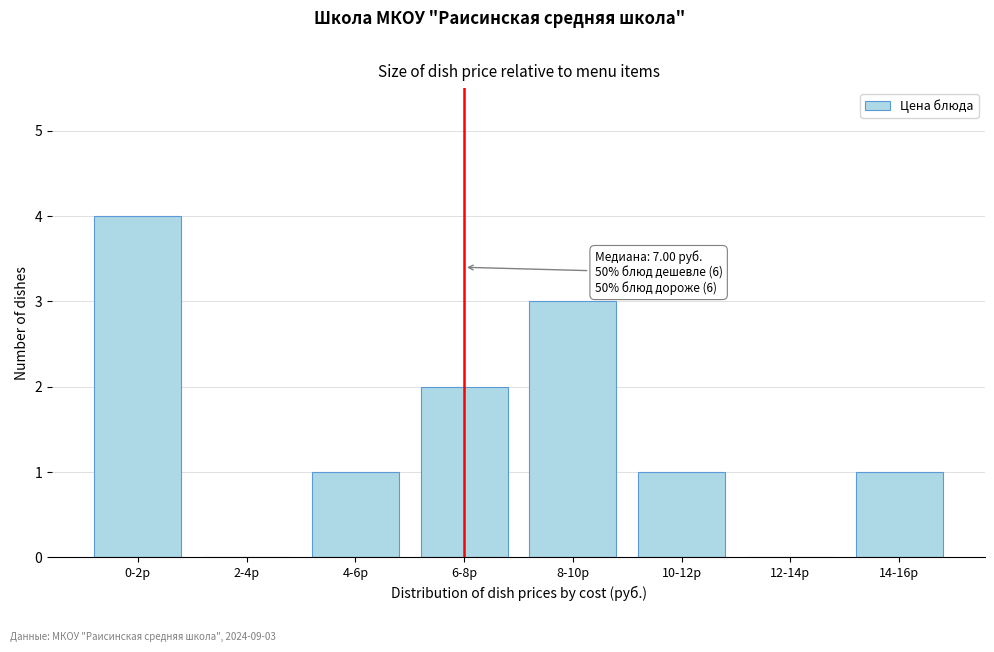

Reading left to right, list all the values displayed in this chart.

0-2р=4	2-4р=0	4-6р=1	6-8р=2	8-10р=3	10-12р=1	12-14р=0	14-16р=1